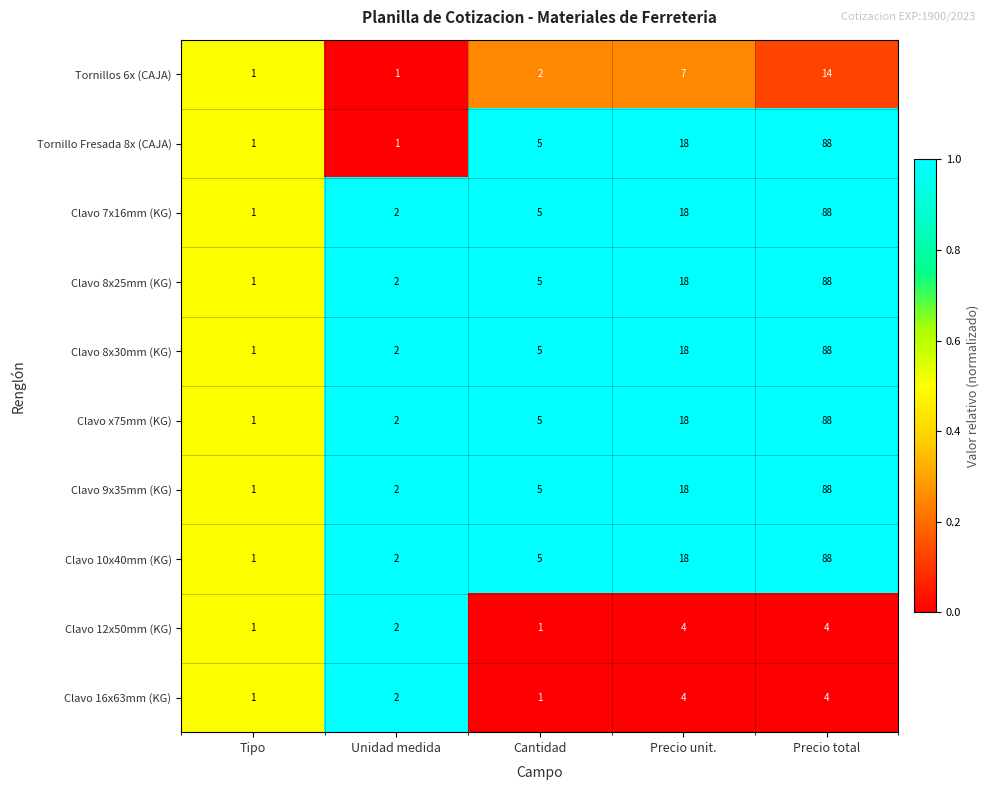

Where is Clavo 16x63mm (KG) nearest to the value 2?

Unidad medida